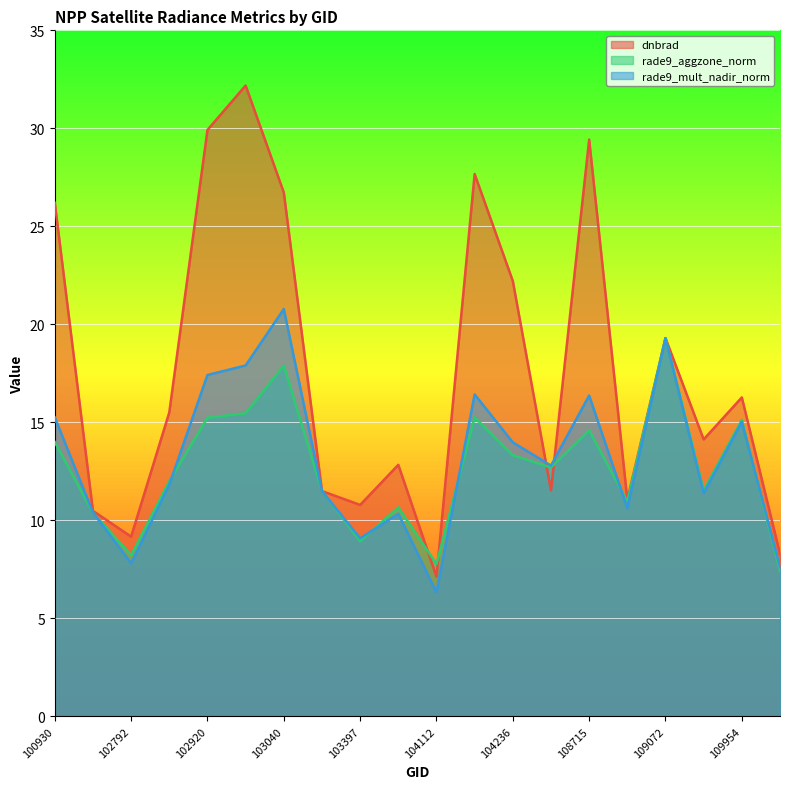

What is the smallest value displayed?

6.3